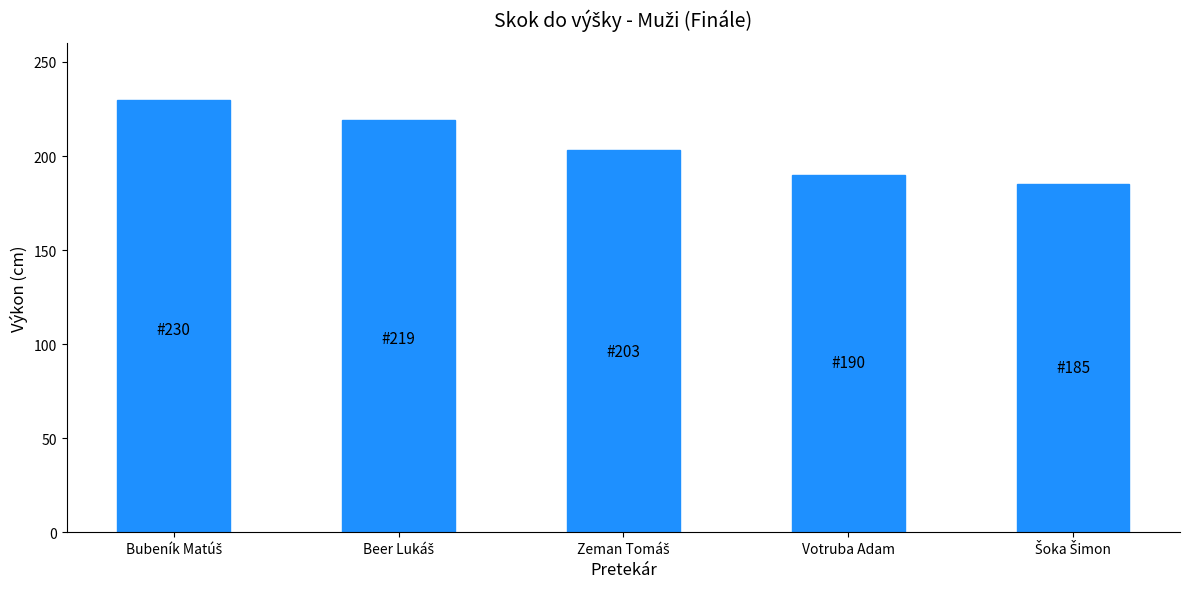

Read the value at Votruba Adam.

190